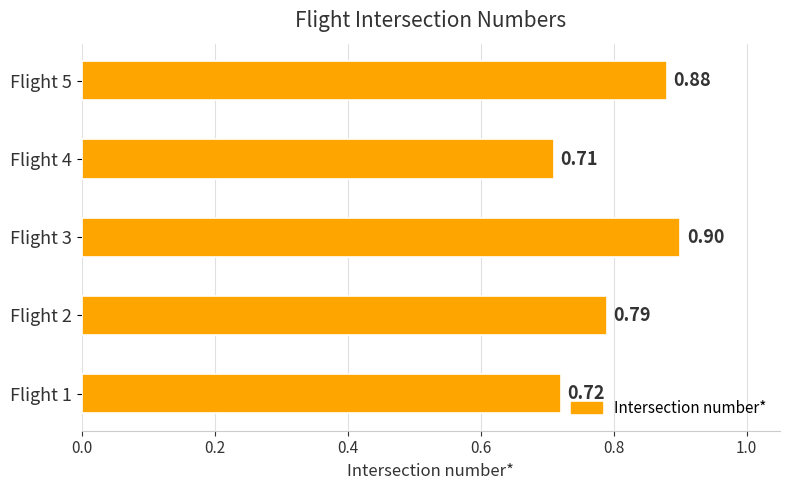

What is the change in value from Flight 1 to Flight 5?

+0.2